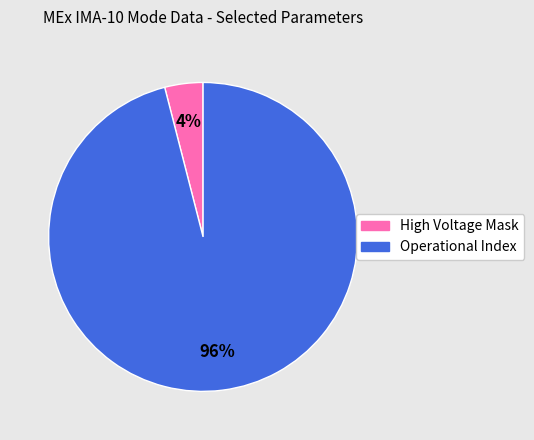

Which category has the smallest portion of the pie?

High Voltage Mask